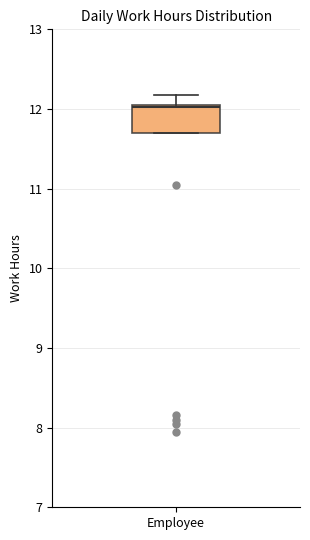

Read this box plot against the y-axis: the position of the median line, the range covered by the box, and the ends of both whiskers. The values are not printed on the chart, so give them approximately, as read against the axis.

median 12.0, box 11.7 to 12.1, whiskers 11.7 to 12.2